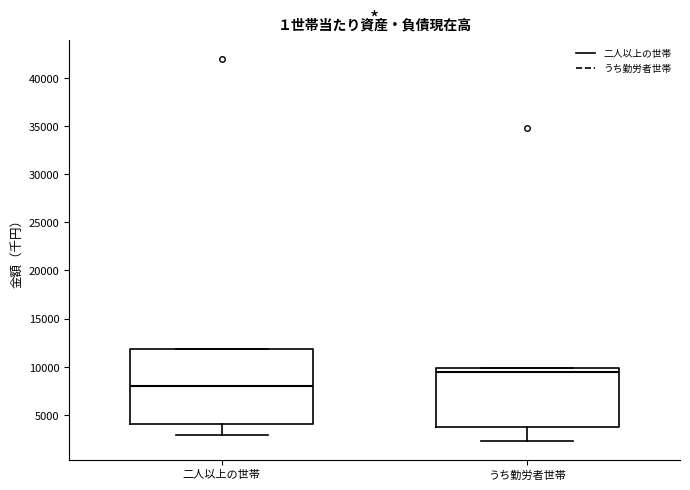

Which box's median line is the lowest?

二人以上の世帯